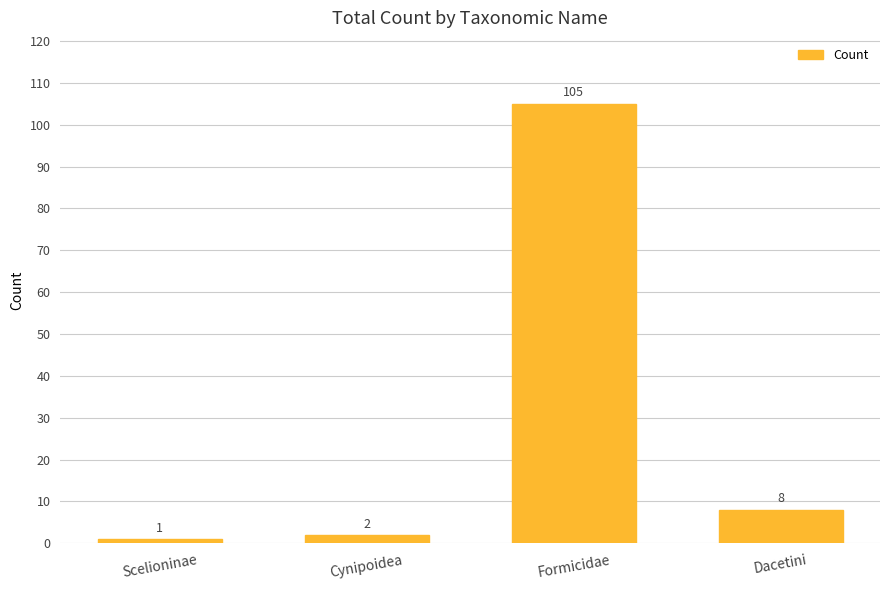

Are the bars grouped side by side (vs. stacked)?

No